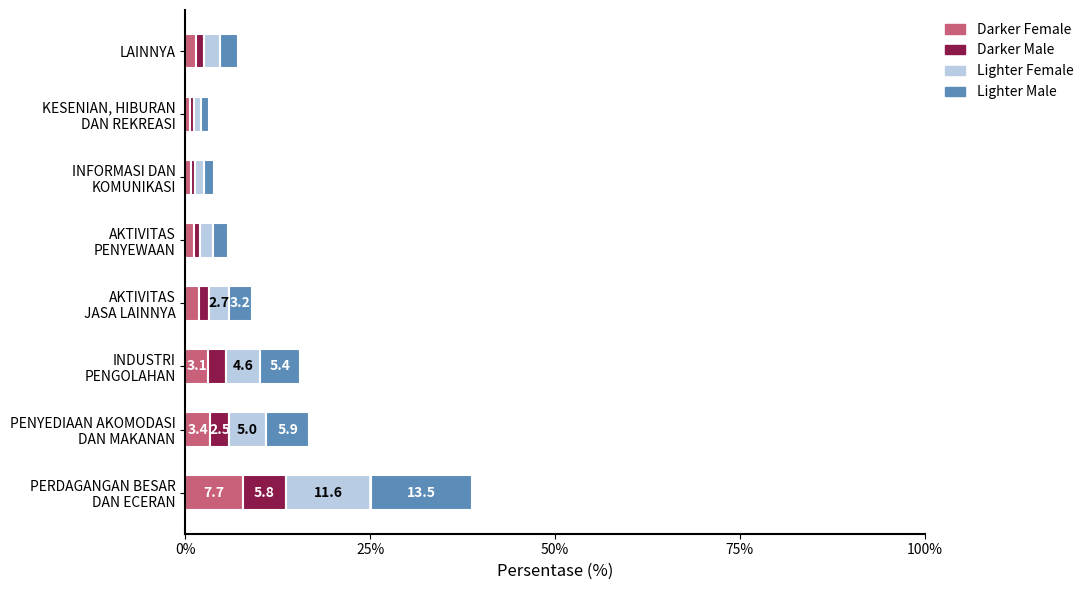

What is the difference between the maximum and minimum values in the Darker Female series?

7.1